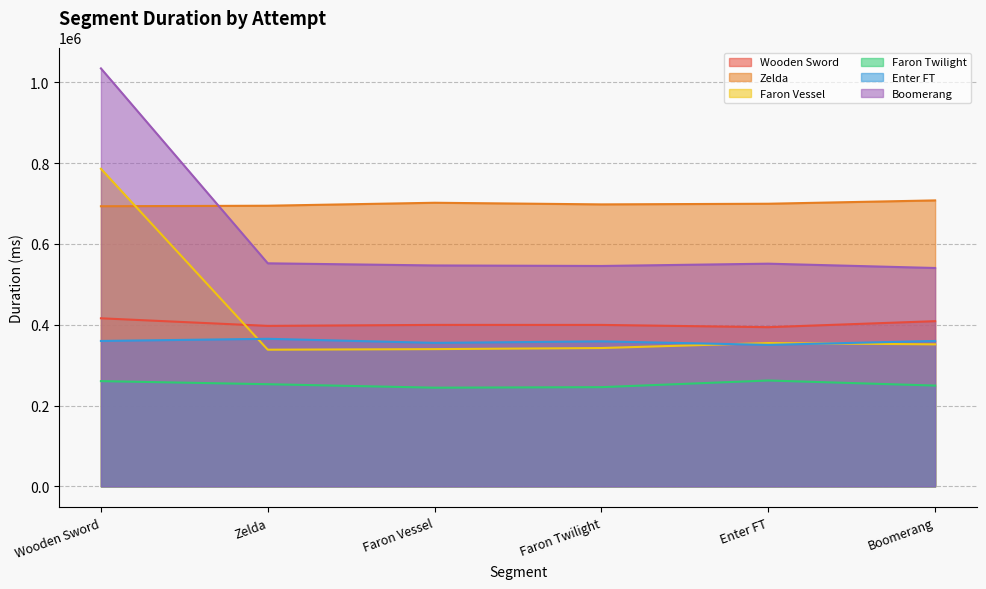

Rank the series at Faron Twilight from lowest to highest value.

Faron Twilight, Faron Vessel, Enter FT, Wooden Sword, Boomerang, Zelda